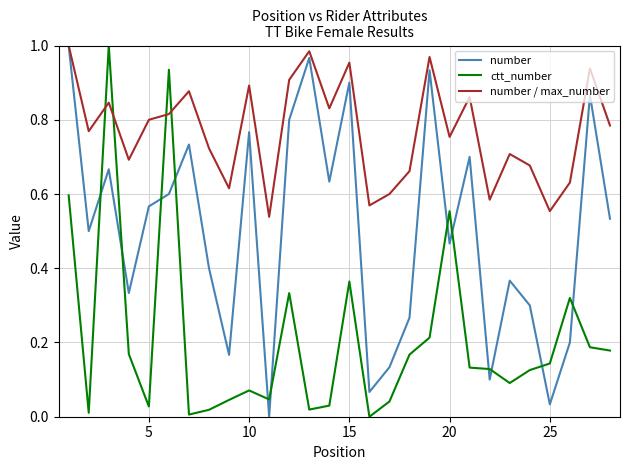

Rank the series by their average value, from lowest to highest.

ctt_number, number, number / max_number